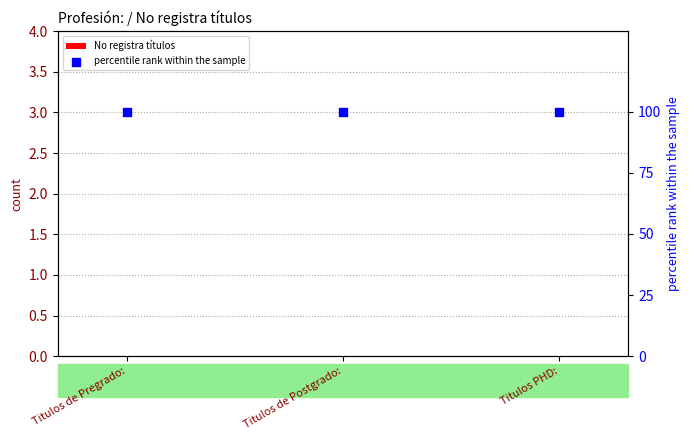

Is the value of No registra títulos at Titulos de Postgrado: greater than the value of percentile rank within the sample at Titulos de Postgrado:?

No